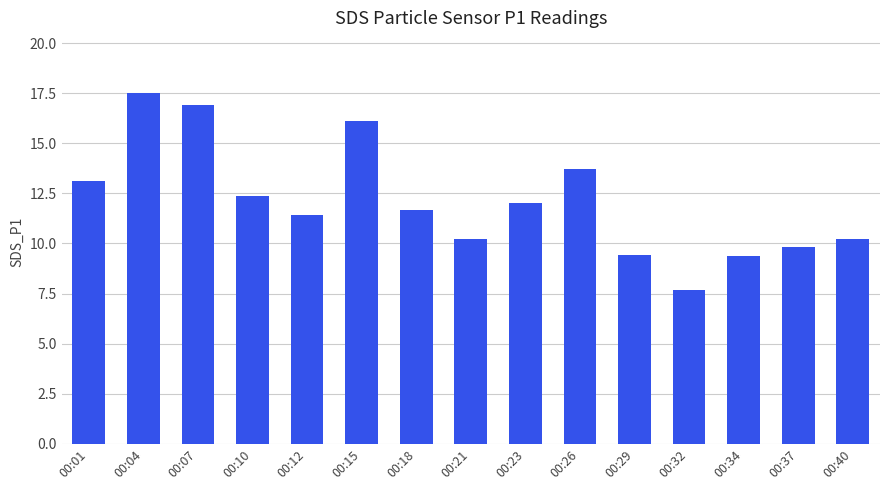

What is the average value?

12.1